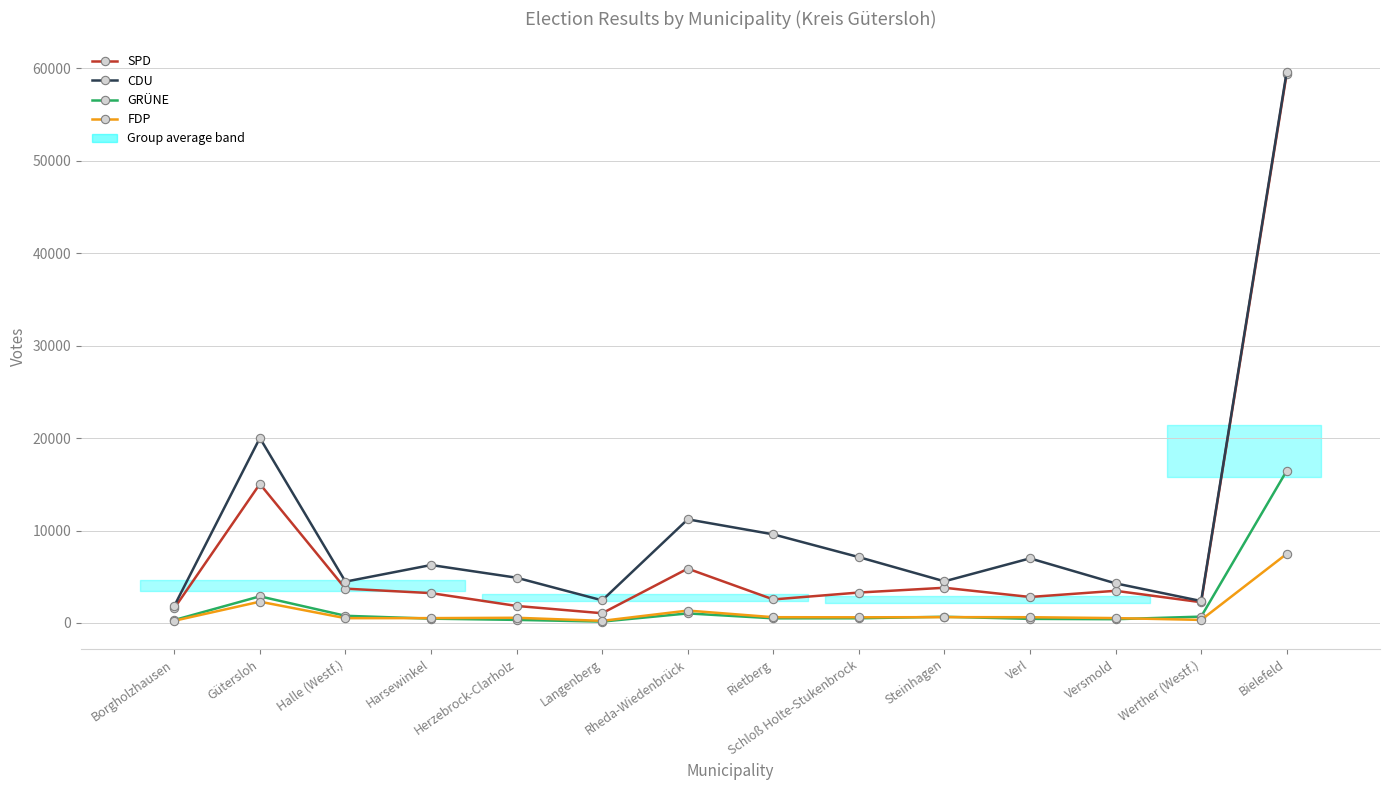

At which label does CDU reach its peak?

Bielefeld